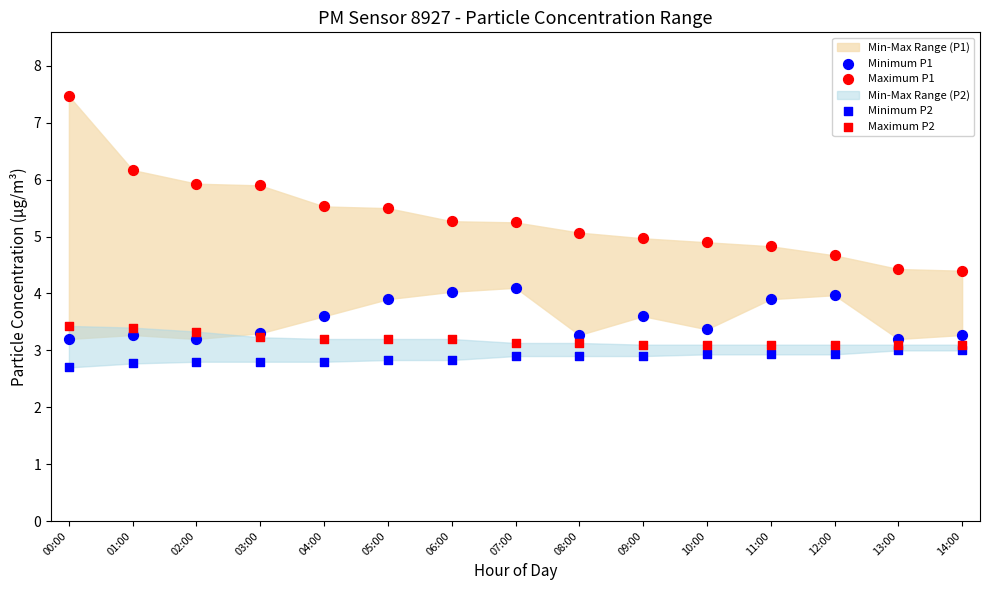

Which series has the largest Y range (max minus min)?

Maximum P1